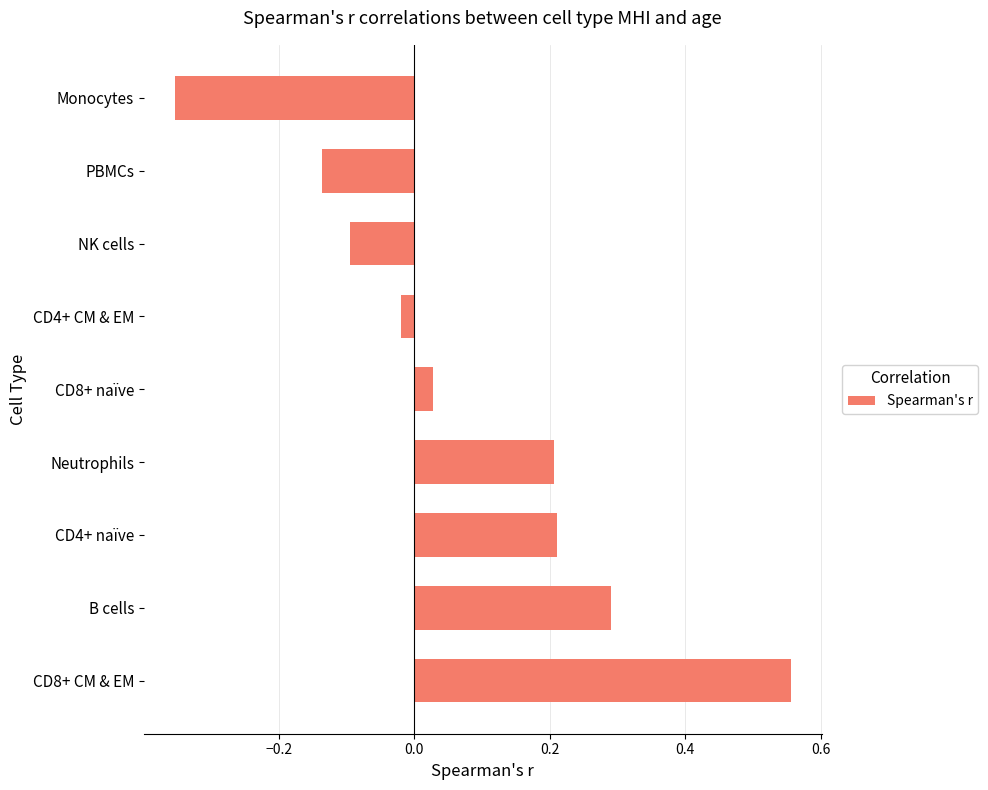

The chart shows a value of 0.4 at Neutrophils. True or false?

False